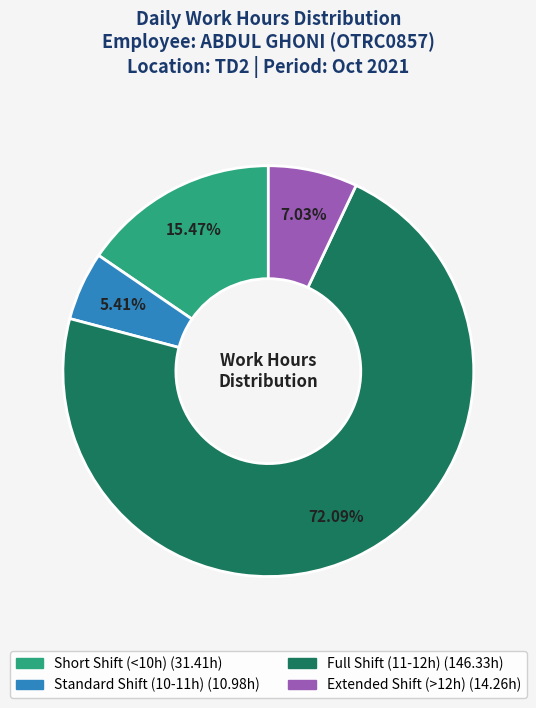

How many slices are in this pie chart?

4